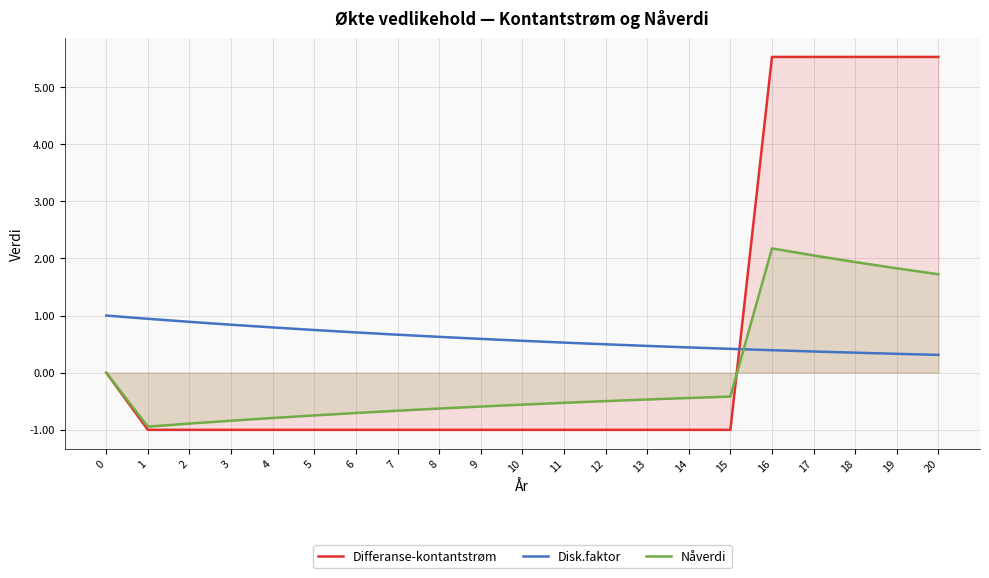

What is the difference between the Disk.faktor values at 14 and 4?

0.3